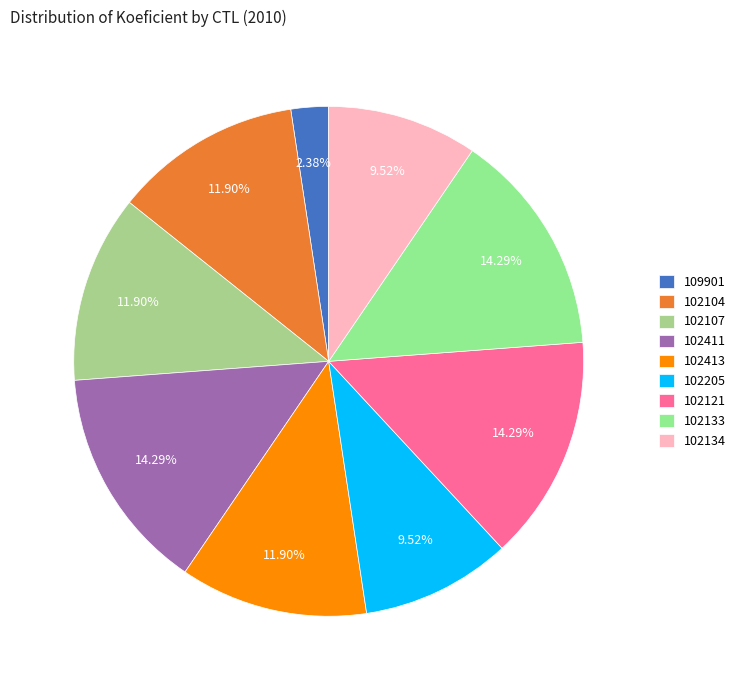

The 102411 slice represents 1% of the pie. True or false?

False